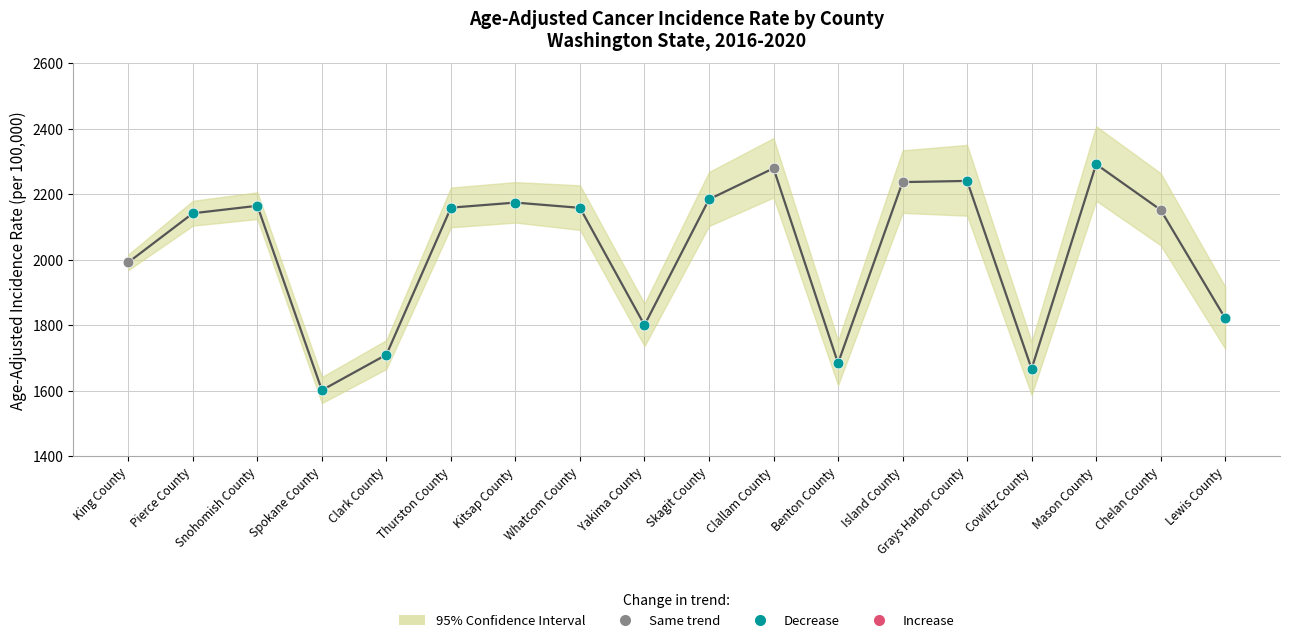

Which series contains the lowest Y value?

Lower 95% CI